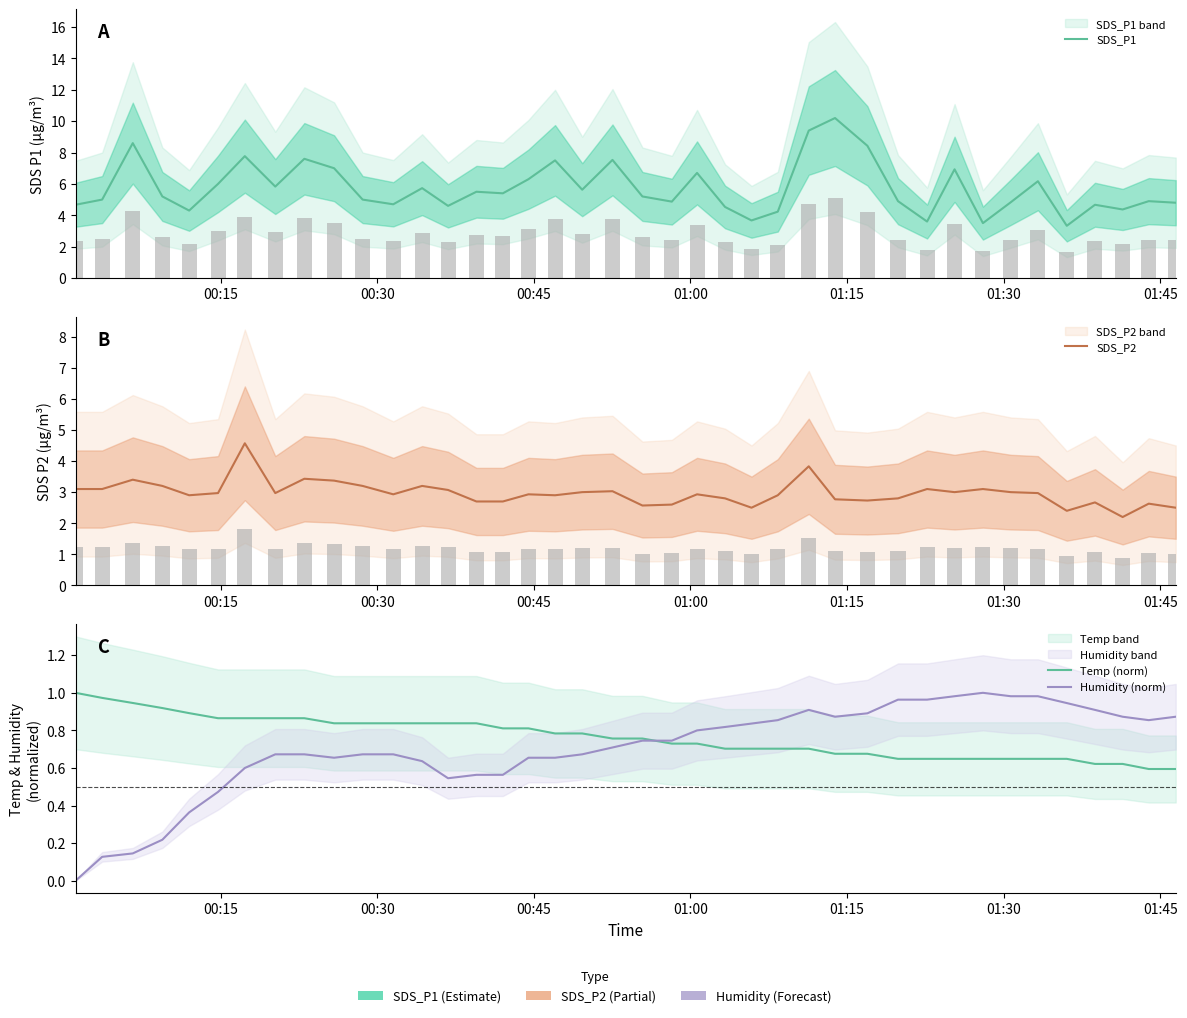

Which series has the largest total across all categories?

SDS_P1